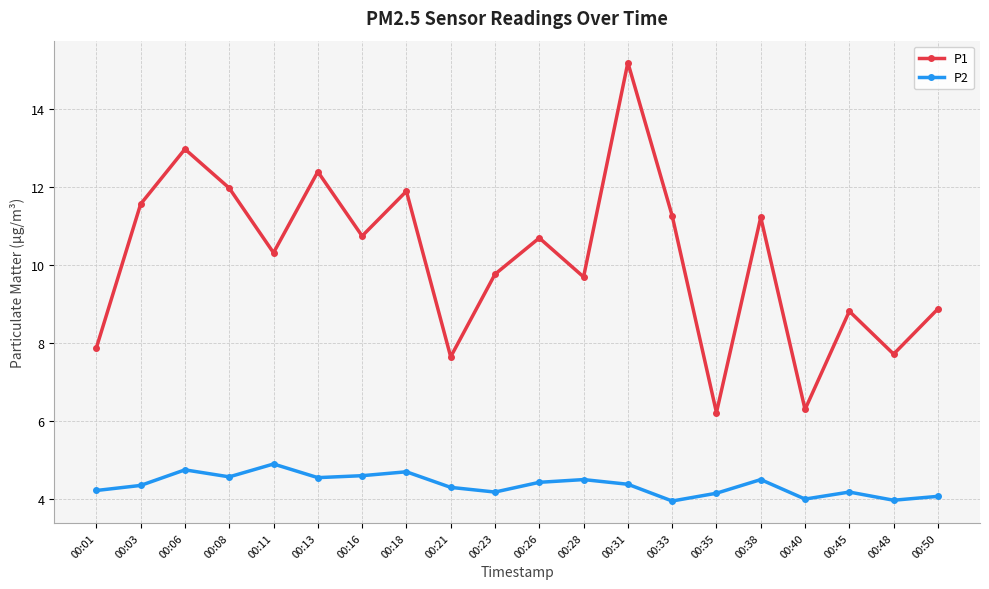

True or false: P2 and P1 cross at least once.

False